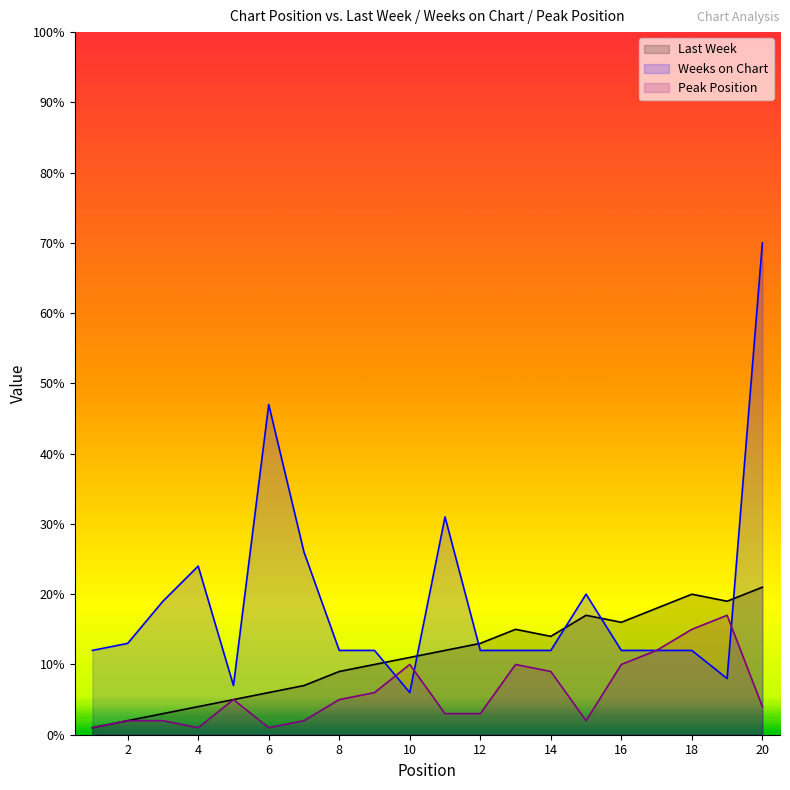

Is it true that Last Week equals 3 at 6?

False